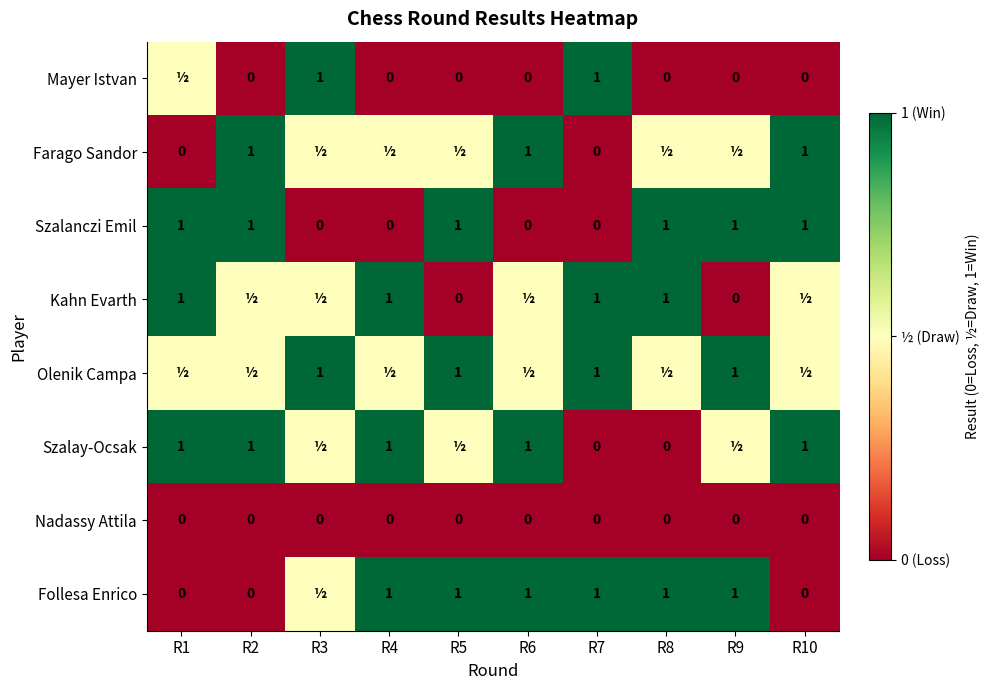

At how many categories does at least one series exceed 0?

10